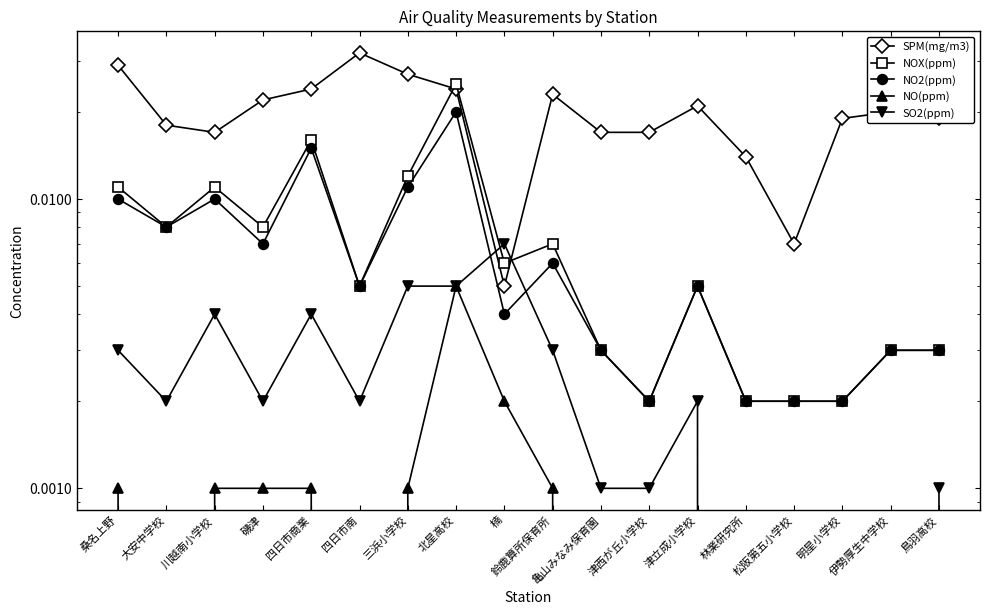

Which category has the lowest value in the SPM(mg/m3) series?

楠